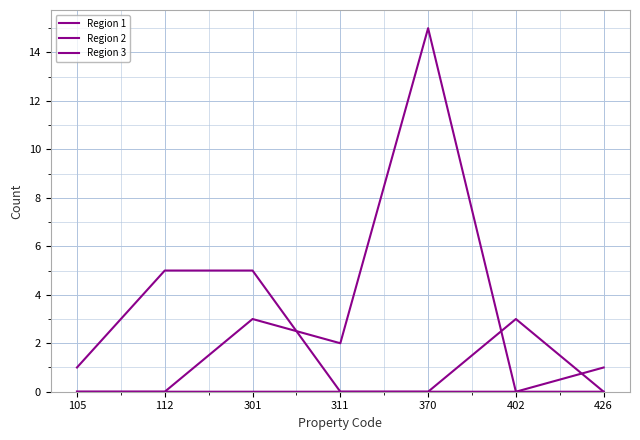

How many lines are shown in the chart?

3